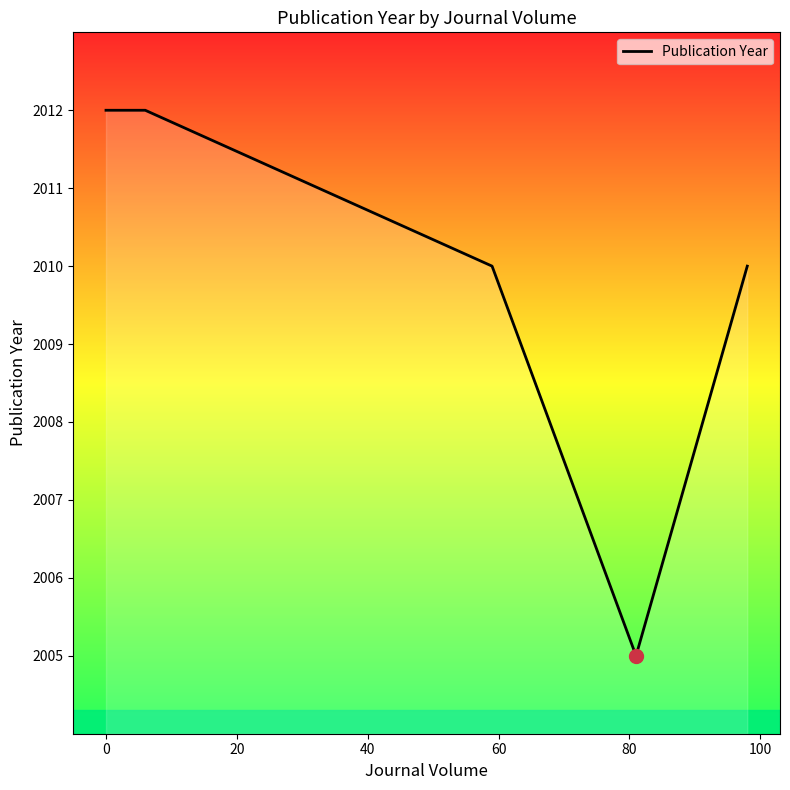

How many lines are shown in the chart?

1